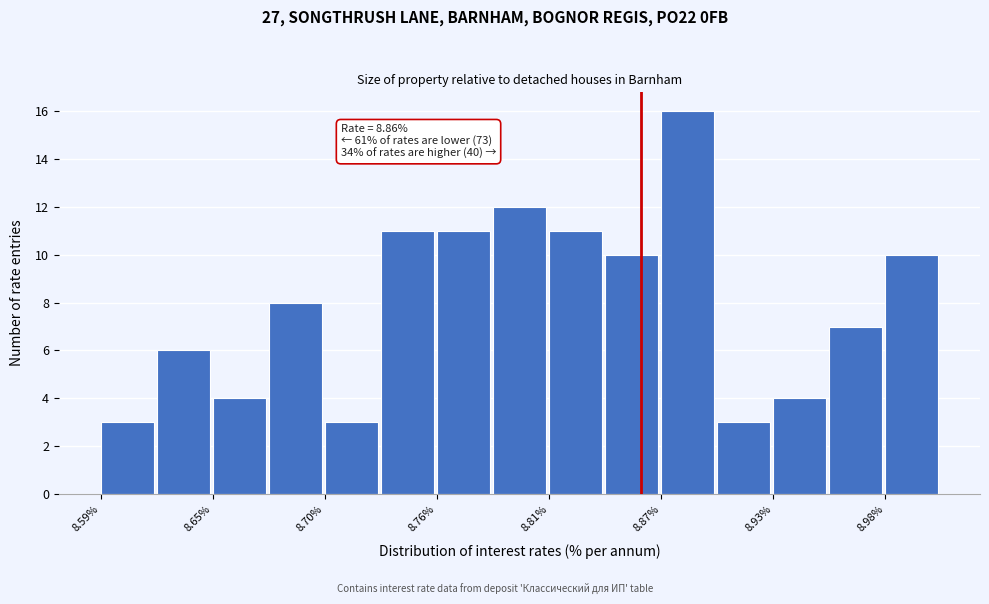

Around what value on the x-axis is the tallest bar? Give the approximate position of its centre, as read against the axis.

8.88